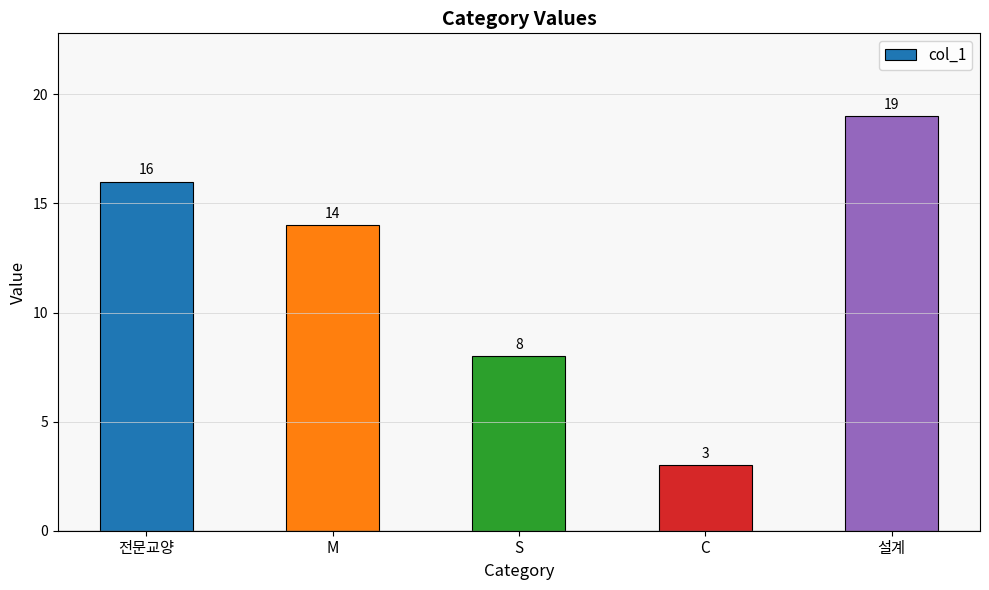

What is the sum of all values?

60